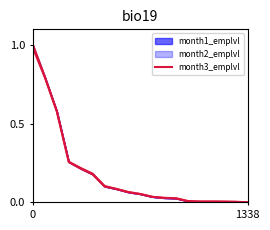

What is the maximum value shown in the chart?

1.0